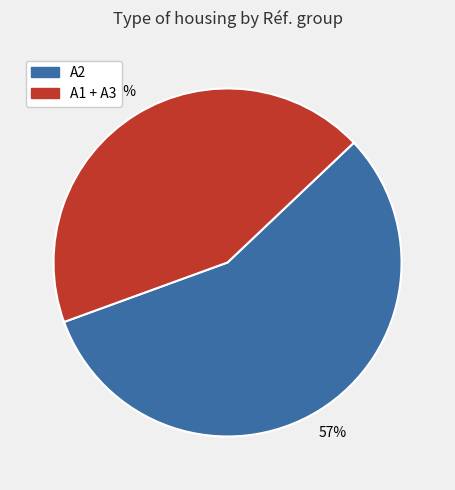

Between A1 + A3 and A2, which is larger?

A2